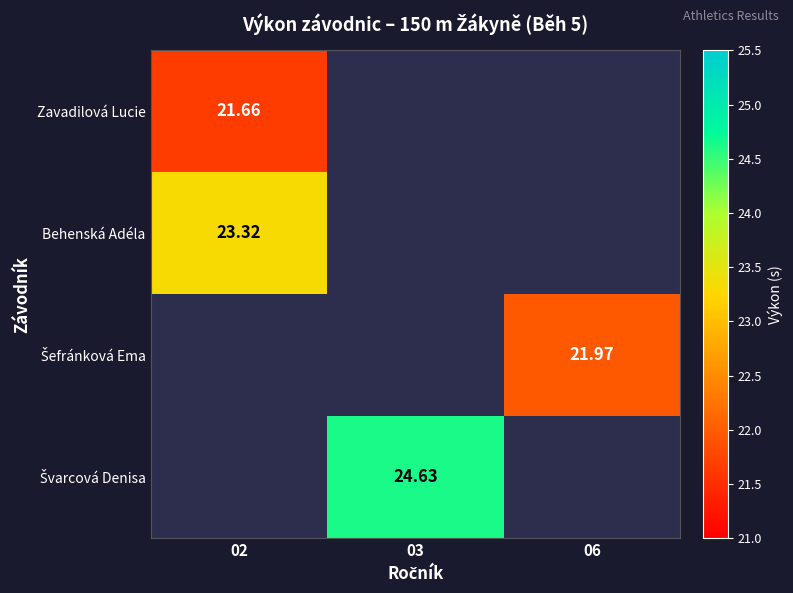

What is the sum of the Šefránková Ema values at 06 and 02?

22.0